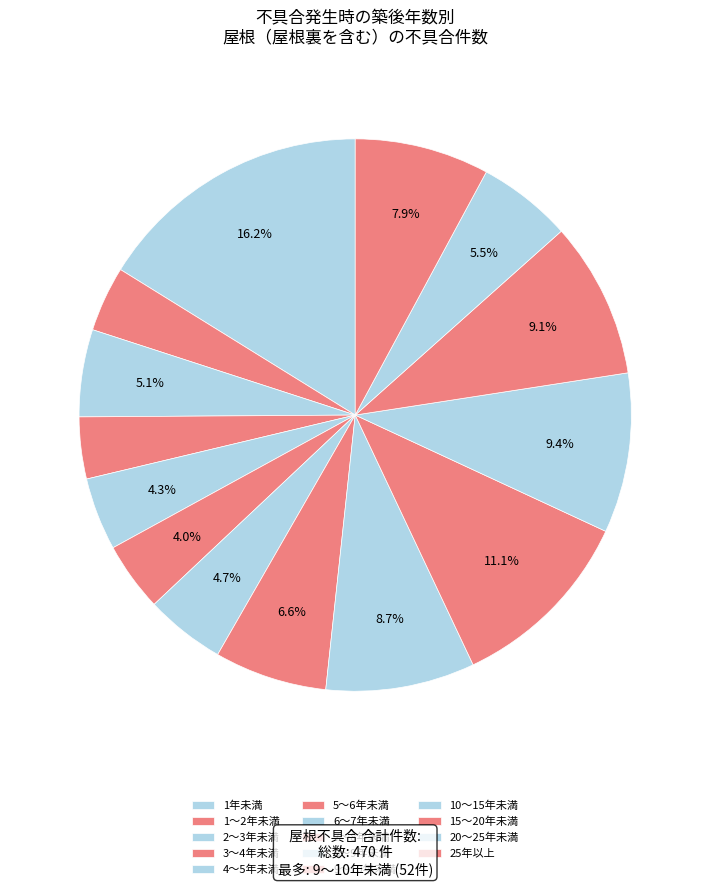

Which category has the biggest portion of the pie?

1年未満